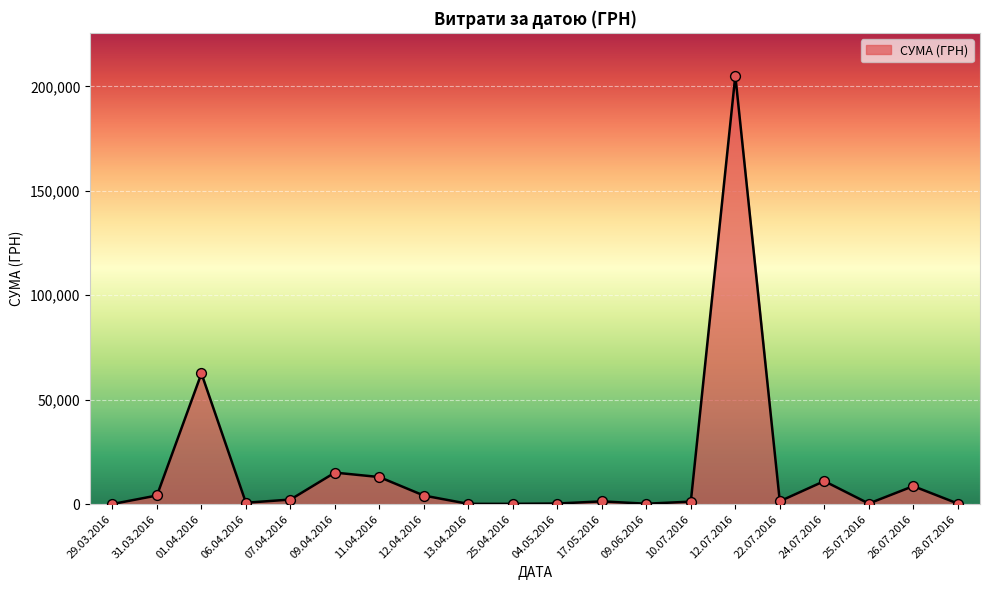

Approximately how many times larger is the value at 07.04.2016 compared to 29.03.2016?

22.8